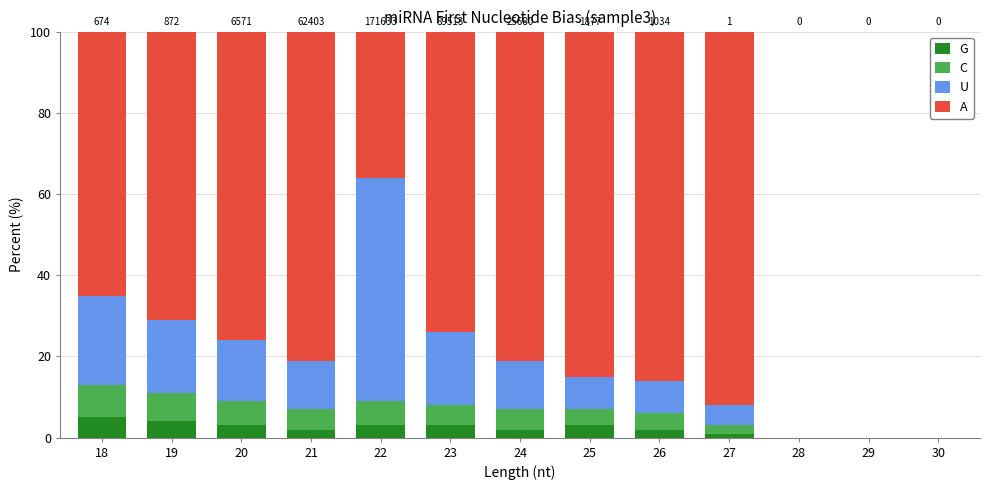

What is the maximum value for G?

5